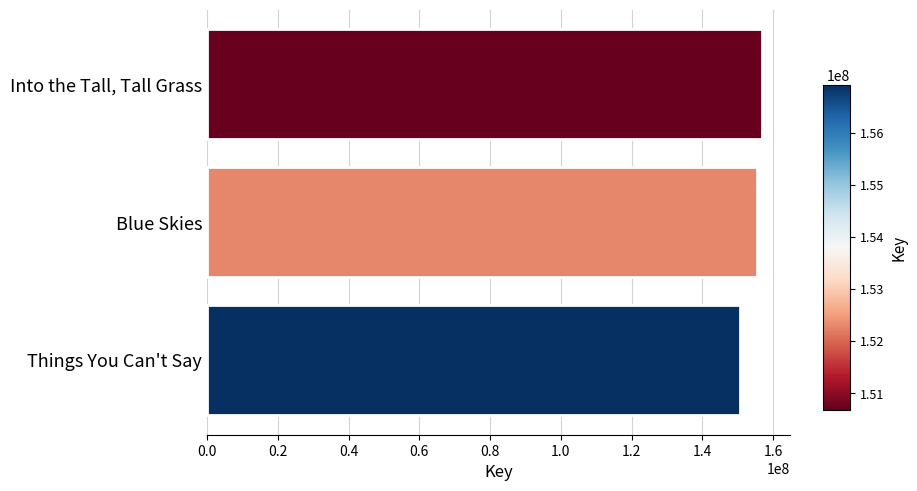

How many bars are there in total?

3